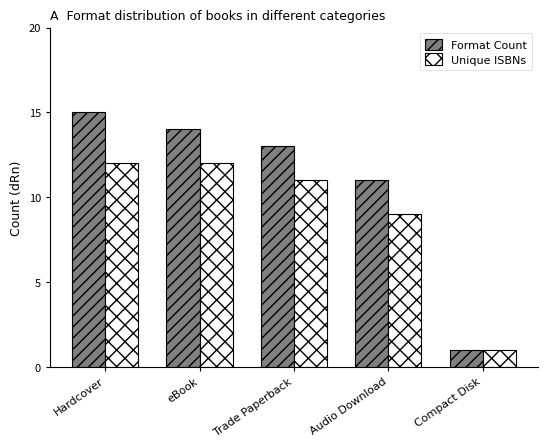

What is the value of the Format Count bar at the 5th from the left?

1